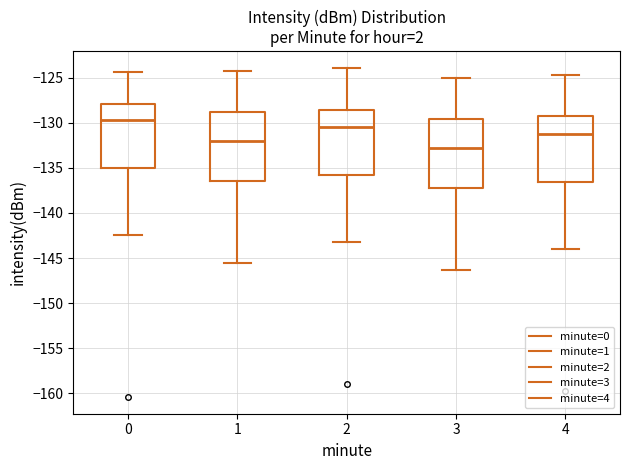

Reading left to right, read every box against the y-axis: the position of its median line, the range the box covers, and the ends of its whiskers. The values are not printed on the chart, so give them approximately, as read against the axis.

0: median -129.5, box -135.0 to -128.0, whiskers -142.5 to -124.5
1: median -132.0, box -136.5 to -129.0, whiskers -145.5 to -124.5
2: median -130.5, box -136.0 to -128.5, whiskers -143.0 to -124.0
3: median -132.5, box -137.0 to -129.5, whiskers -146.5 to -125.0
4: median -131.5, box -136.5 to -129.5, whiskers -144.0 to -124.5